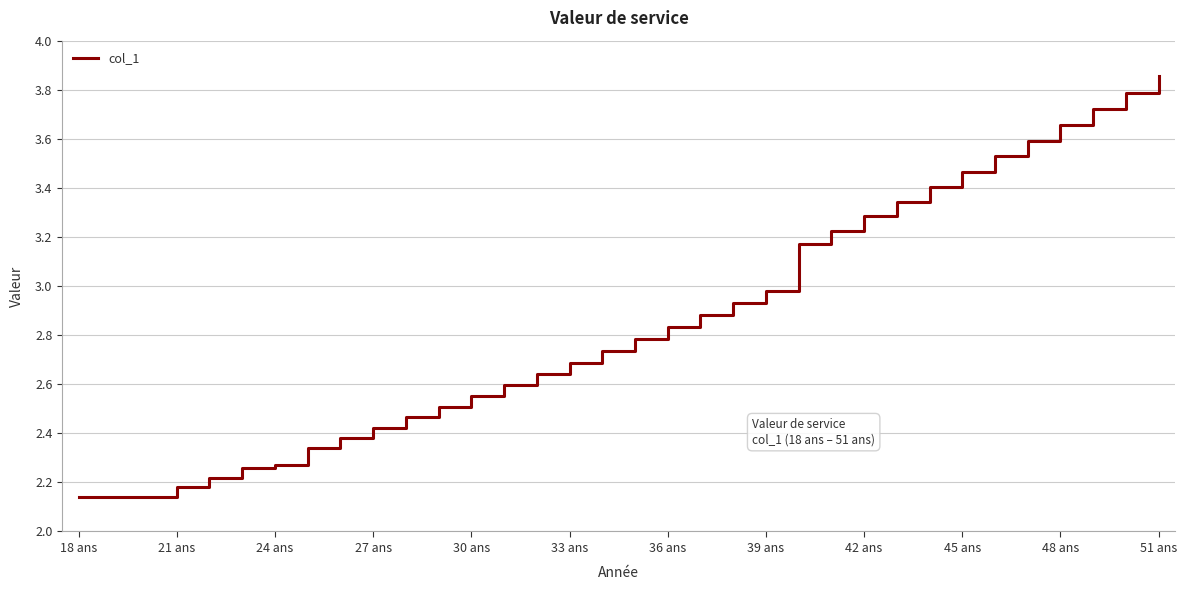

What is the difference between the maximum and minimum values?

1.7